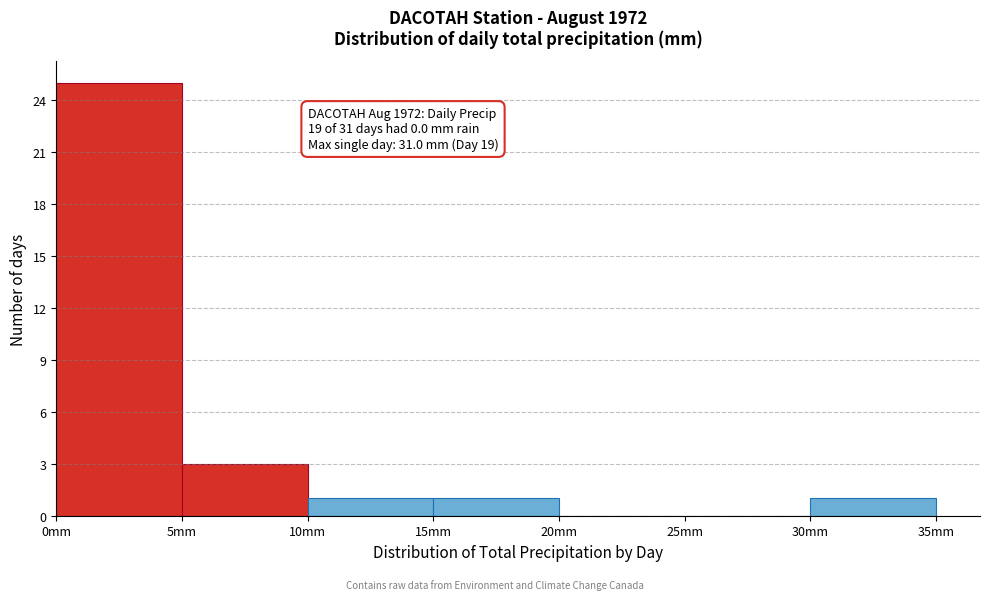

Over which range of the x-axis is the bar tallest?

0 to 5